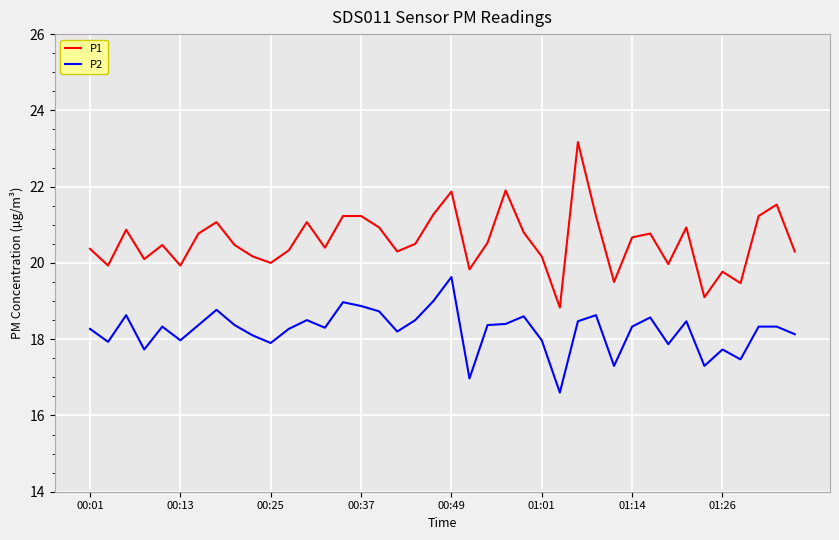

What is the difference between the maximum and minimum values in the P1 series?

4.3